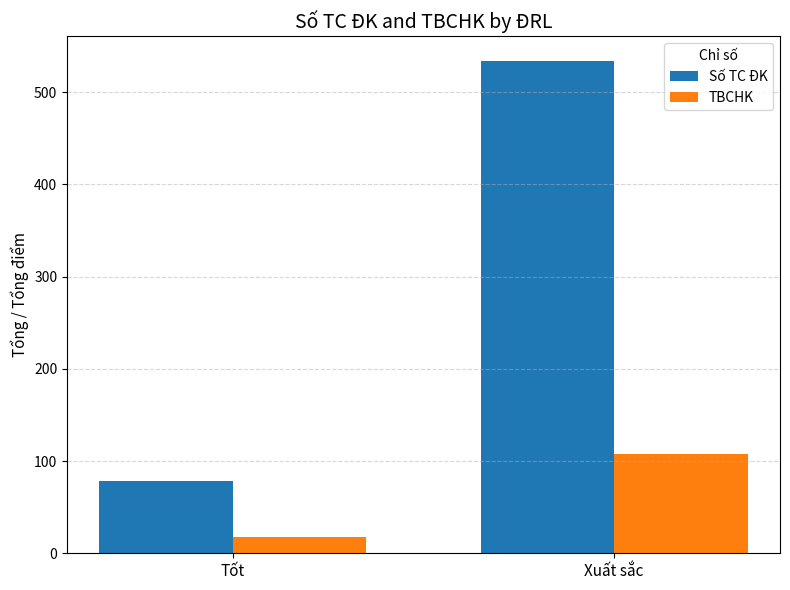

What is the approximate value of Số TC ĐK at Tốt?

78.0